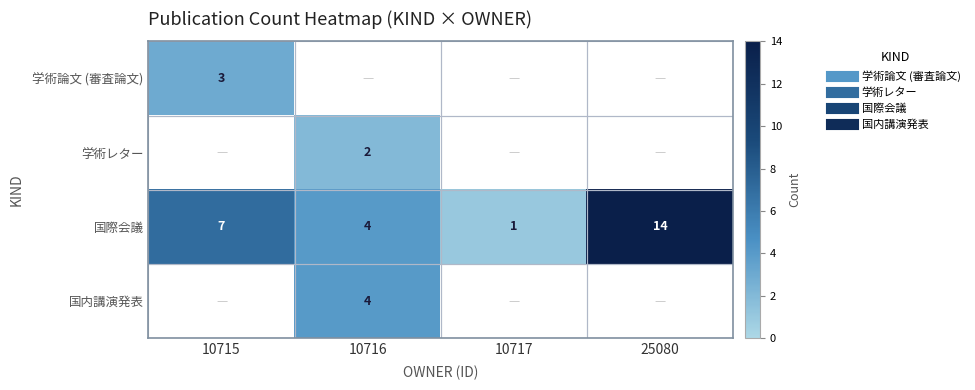

What is the greatest value displayed?

14.0